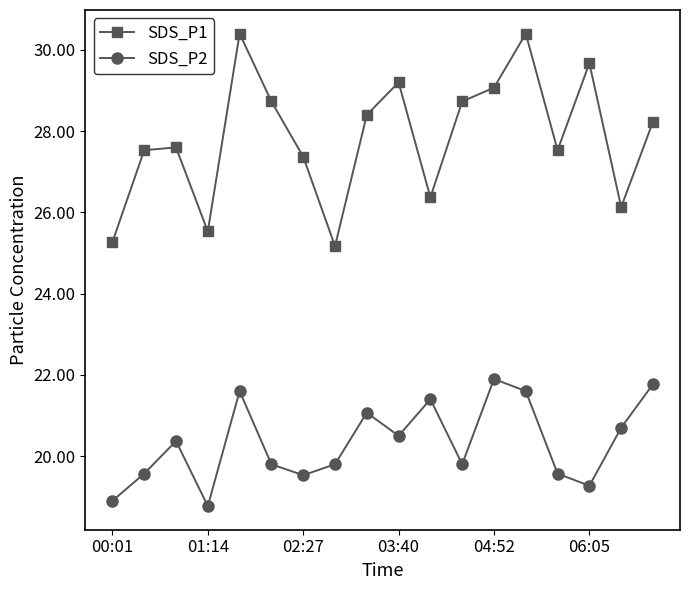

True or false: SDS_P2 and SDS_P1 intersect in this chart.

False